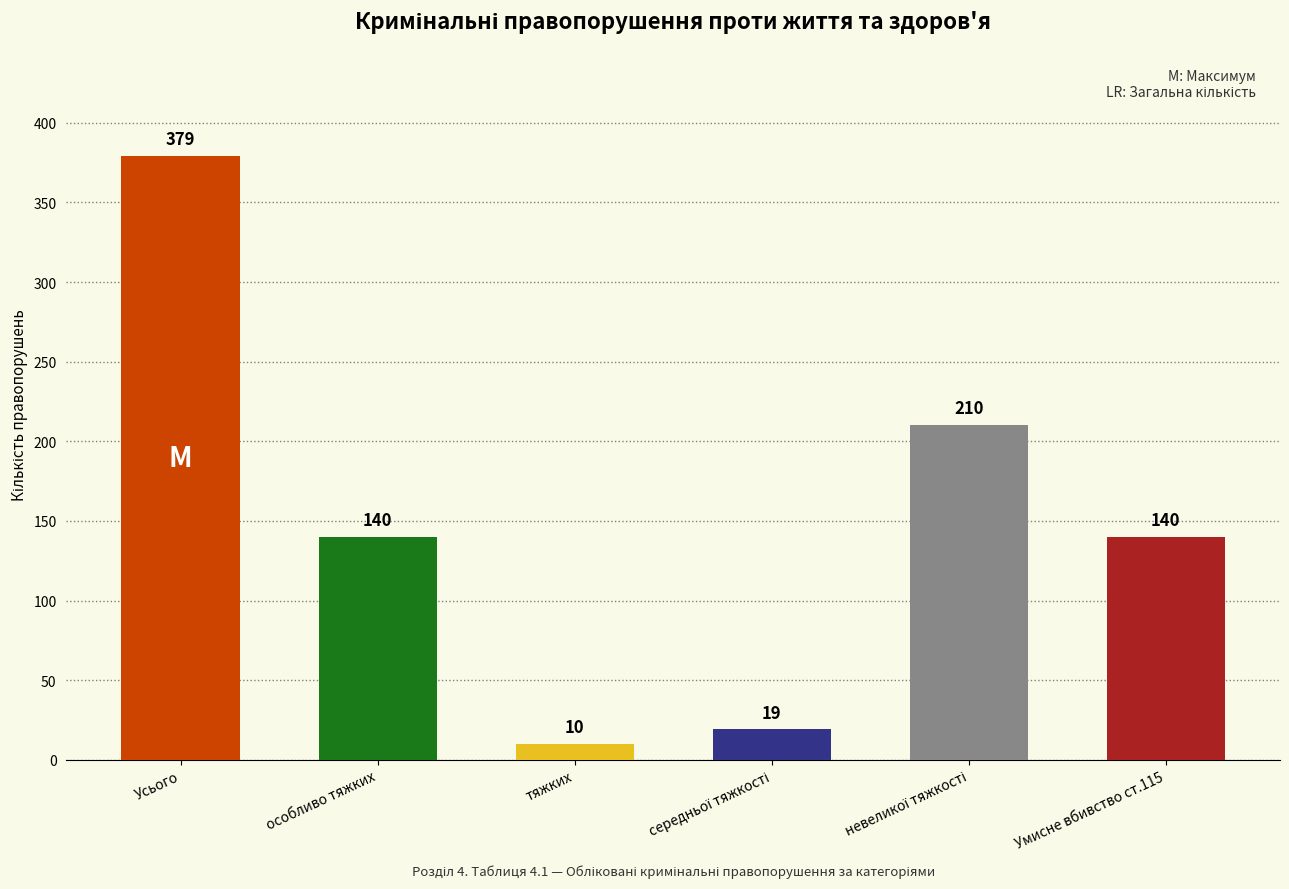

What is the sum of all values?

898